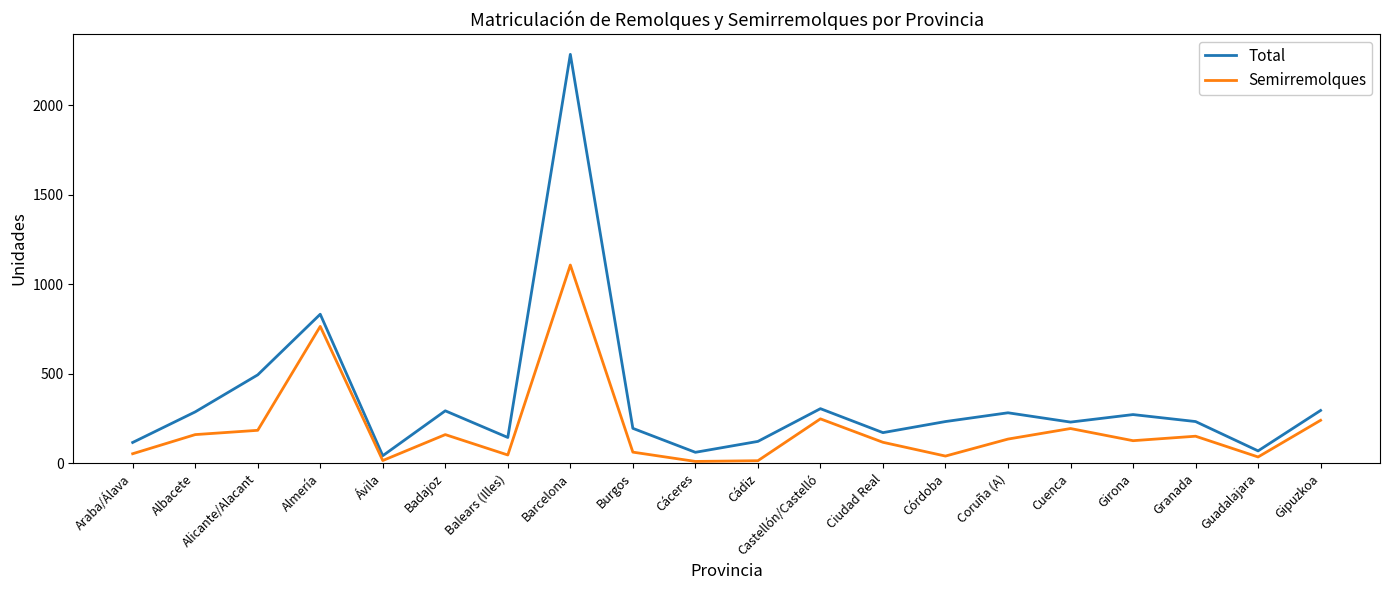

In Total, how many points are lower than both neighbors (excluding endpoints)?

6